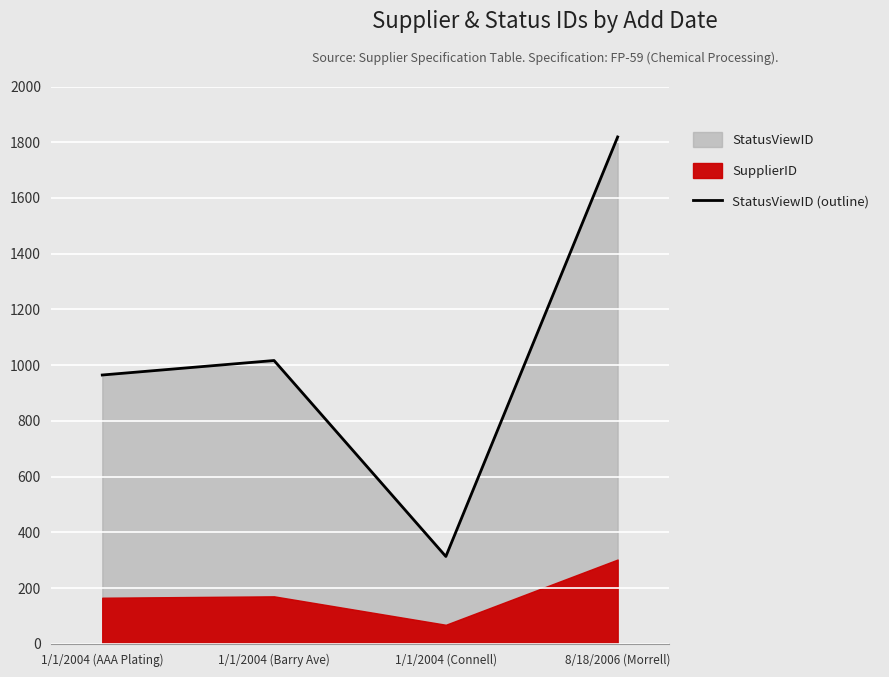

What is the difference between the values at 1/1/2004 (Barry Ave) and 1/1/2004 (AAA Plating)?

52